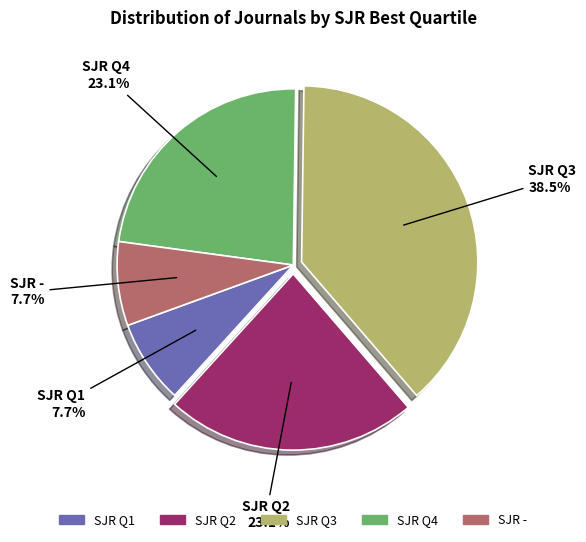

Does any single category account for the majority?

No